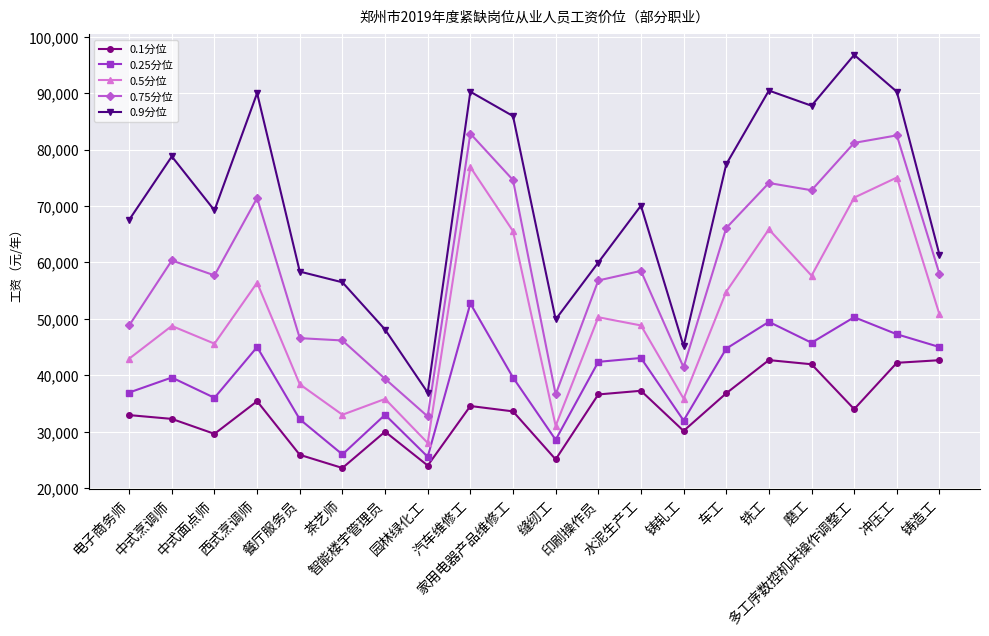

What is the label of the 1st point from the right?

铸造工